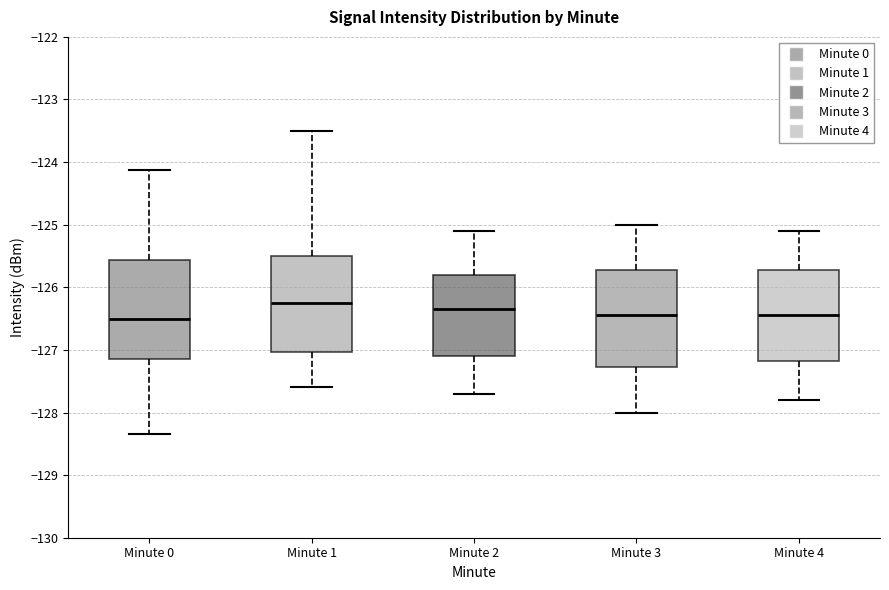

Where does the lower whisker of the box for Minute 3 end on the y-axis? The values are not printed on the chart, so give them approximately, as read against the axis.

-128.0